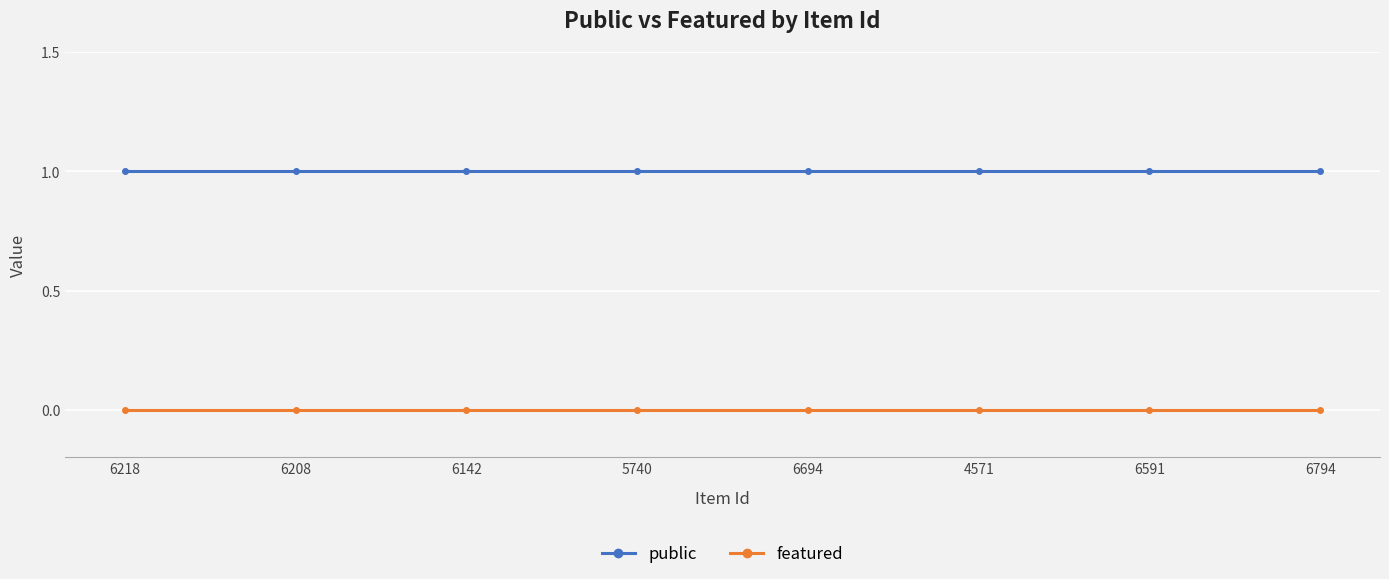

At 6218, list the series in order from smallest to largest.

featured, public